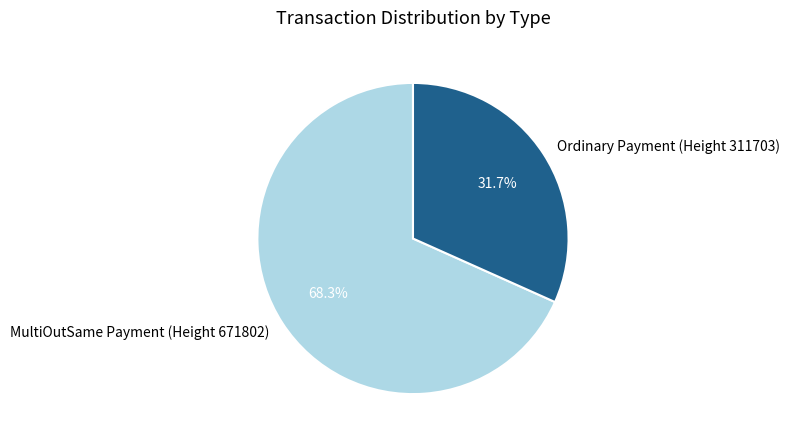

What percentage is the Ordinary Payment (Height 311703) slice, to the nearest percent?

32%